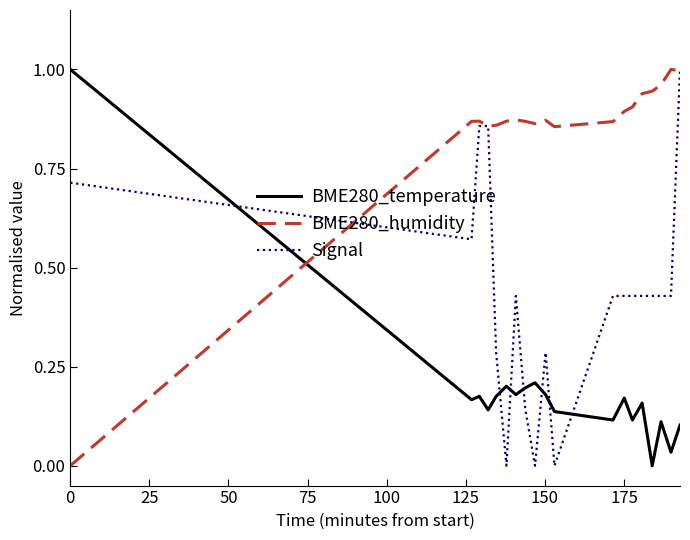

Rank the series by their average value, from lowest to highest.

BME280_temperature, Signal, BME280_humidity